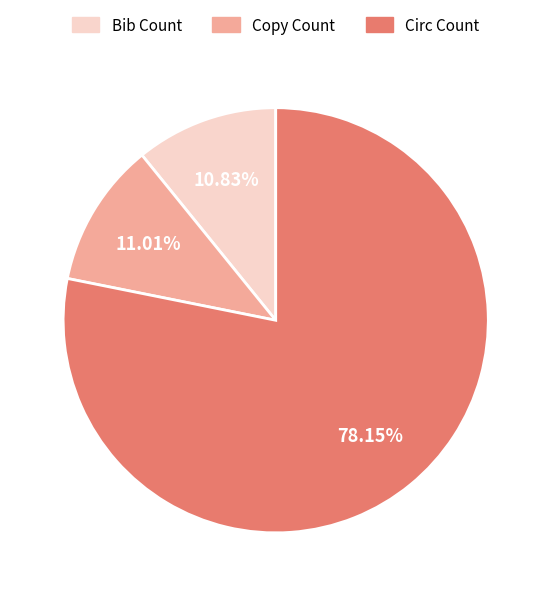

What percentage is the Copy Count slice, to the nearest percent?

11%